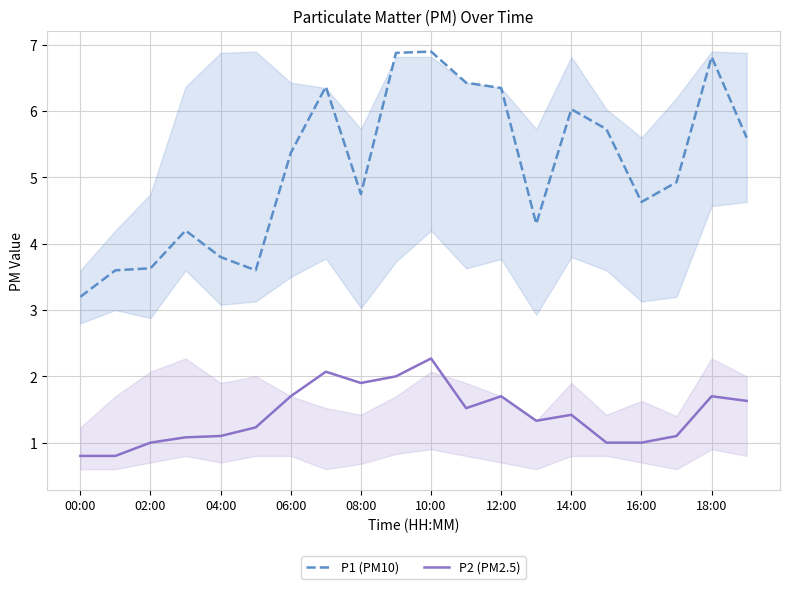

Which series has the widest spread of values?

P1 (PM10)